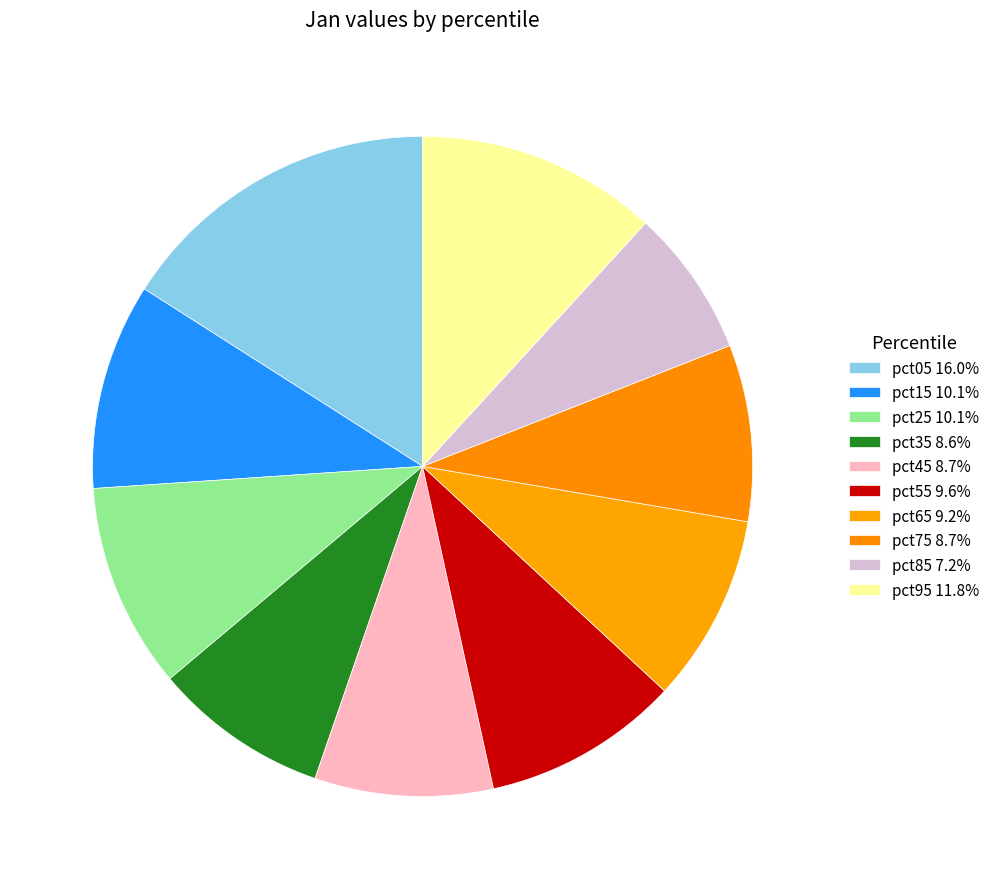

How many slices are in this pie chart?

10